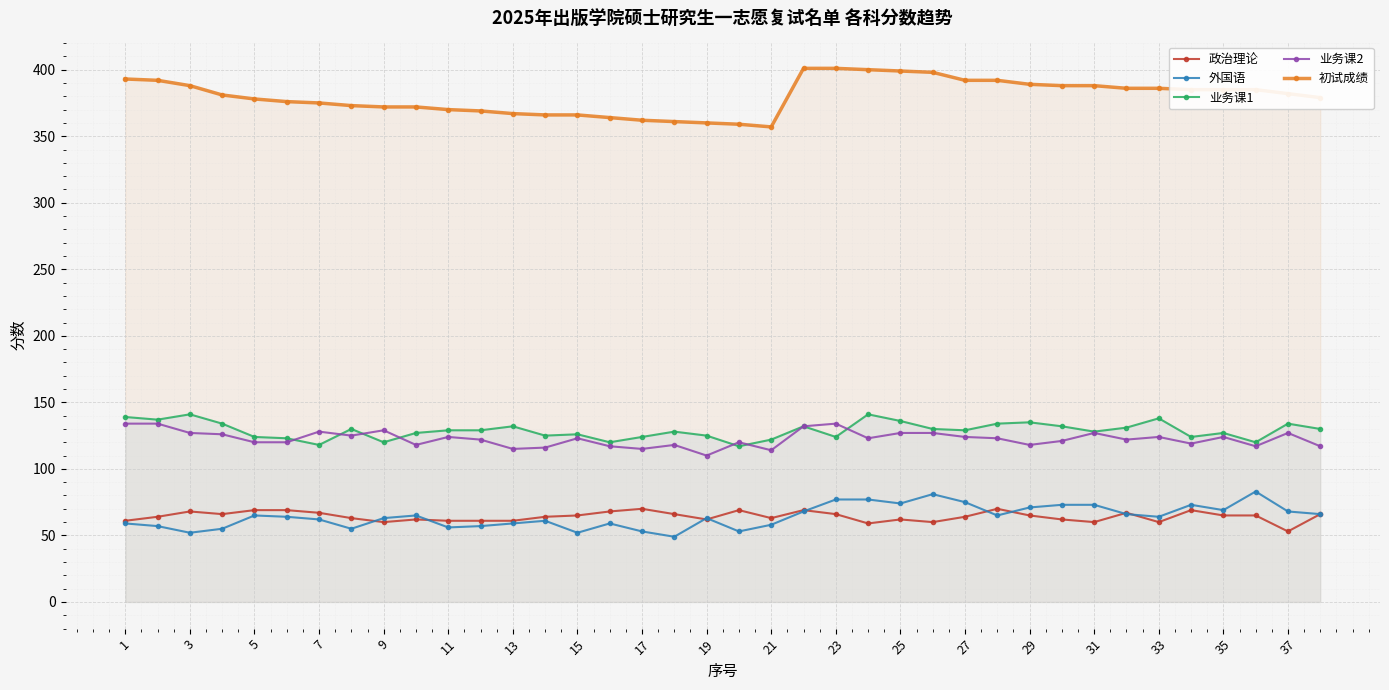

What is the difference between the 外国语 values at 31 and 19?

10